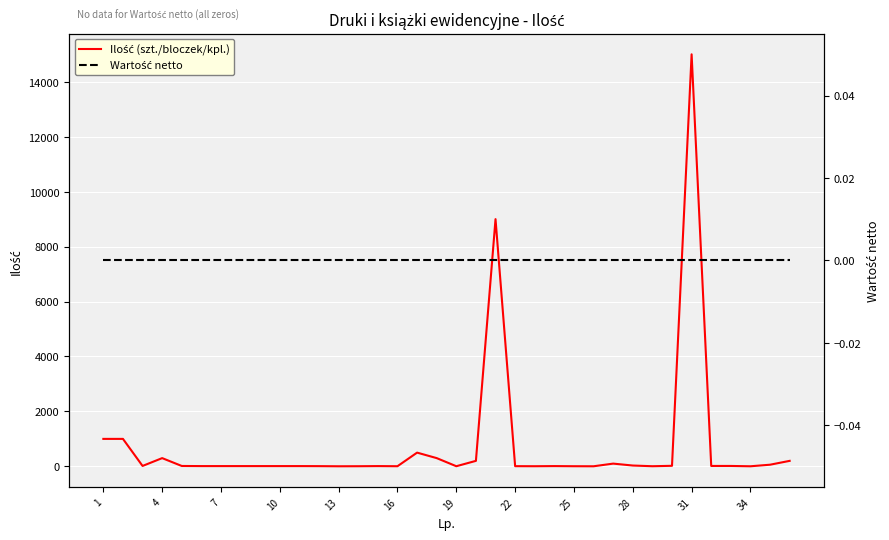

What are all the series names shown in the legend?

Ilość (szt./bloczek/kpl.), Wartość netto